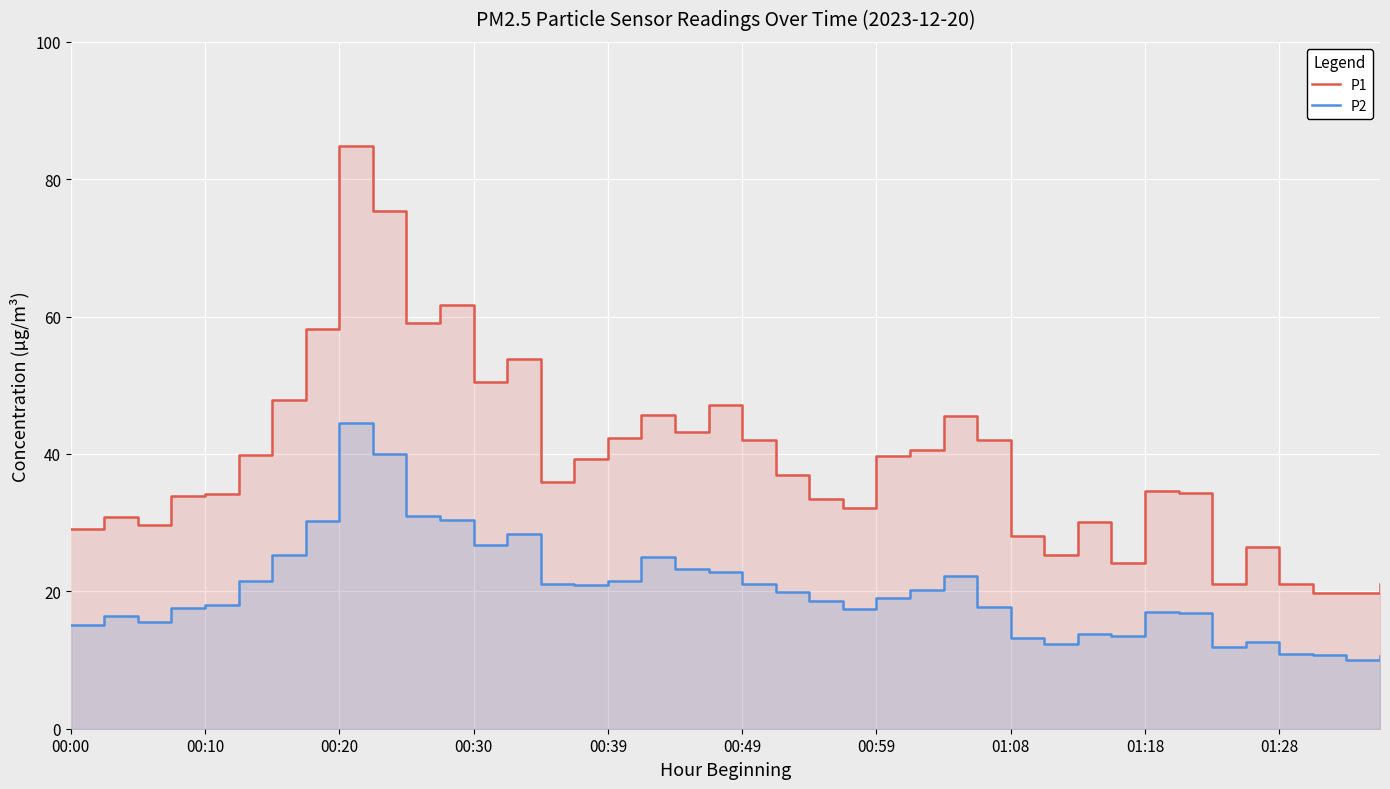

Which series has the largest total across all categories?

P1